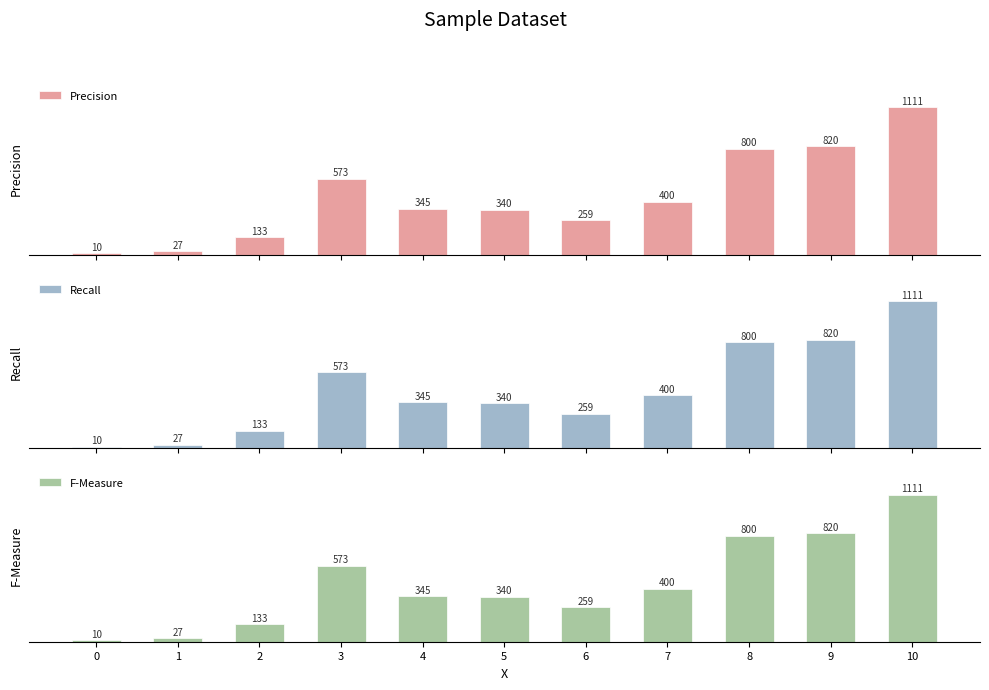

Reading left to right, transcribe all the data shown in this chart.

Precision: 10	27	133	573	345	340	259	400	800	820	1111
Recall: 10	27	133	573	345	340	259	400	800	820	1111
F-Measure: 10	27	133	573	345	340	259	400	800	820	1111